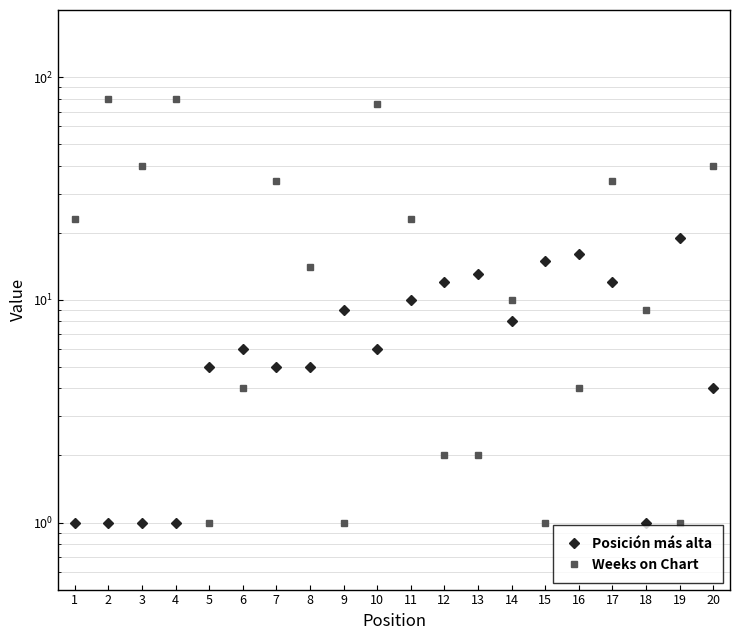

How many lines are shown in the chart?

2